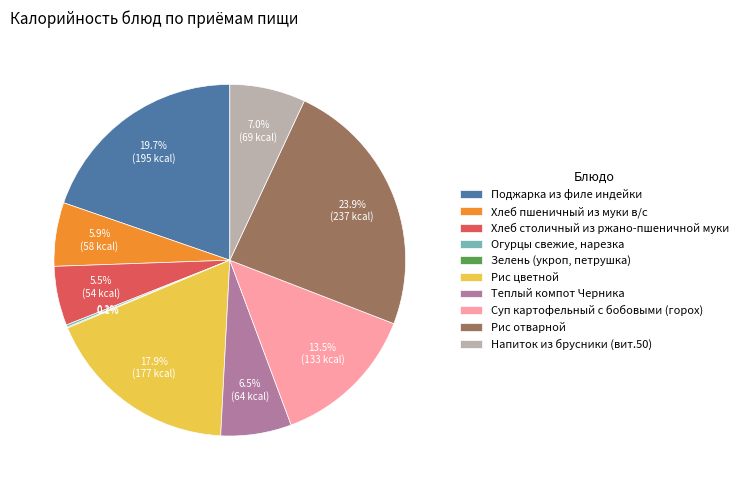

Is Хлеб столичный из ржано-пшеничной муки the majority of the pie?

No